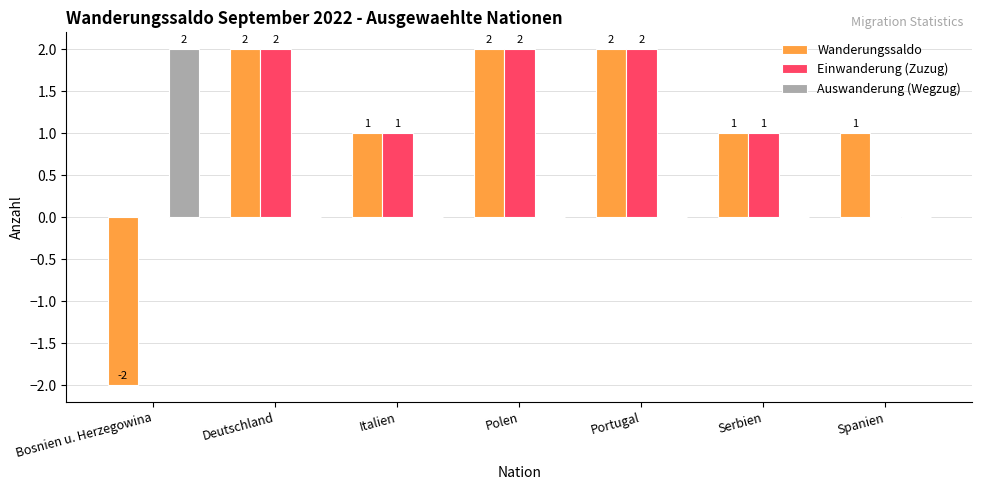

Is it true that Auswanderung (Wegzug) equals 2 at Bosnien u. Herzegowina?

True